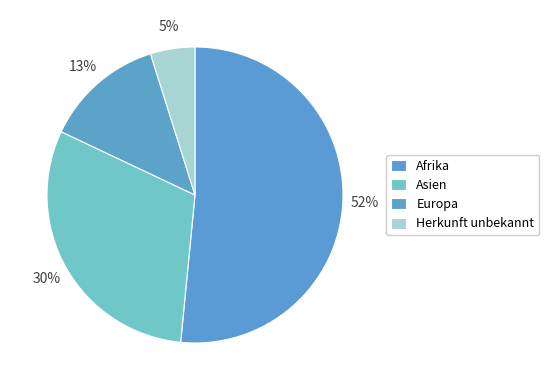

Count the number of slices in the pie.

6